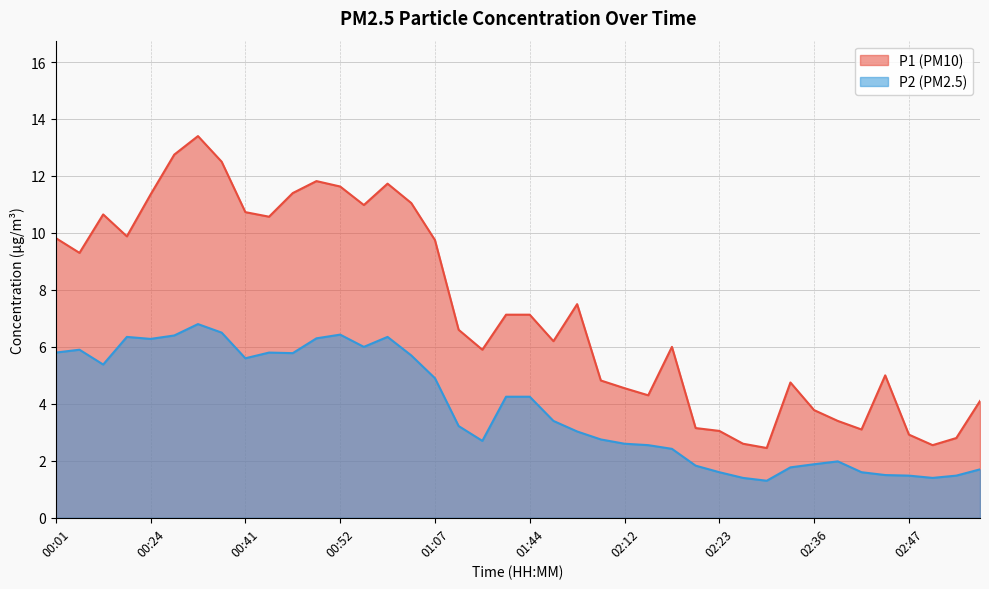

How many data points in P2 are less than 3?

18